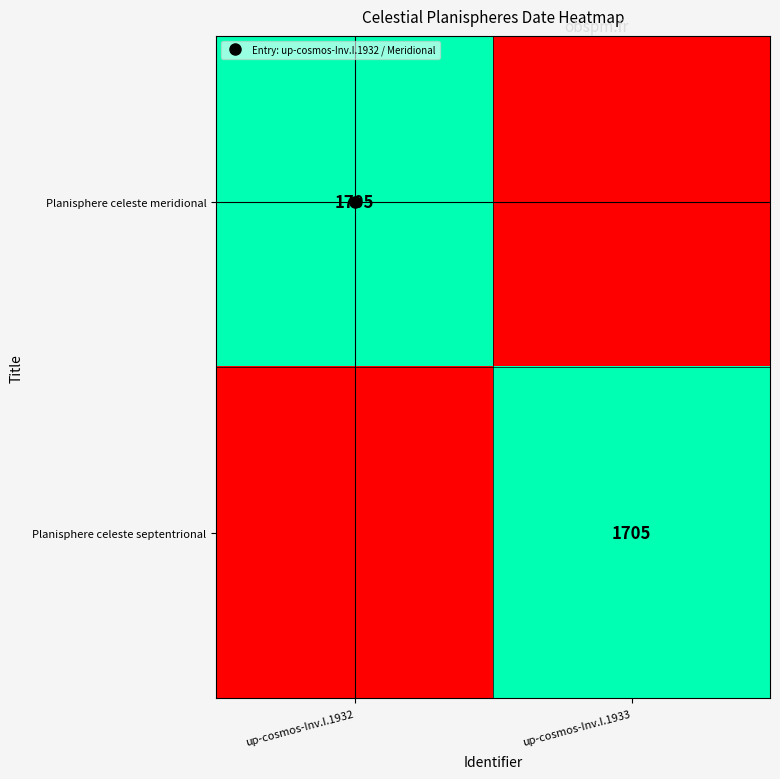

At which label is Planisphere celeste meridional closest to 852?

up-cosmos-Inv.I.1933